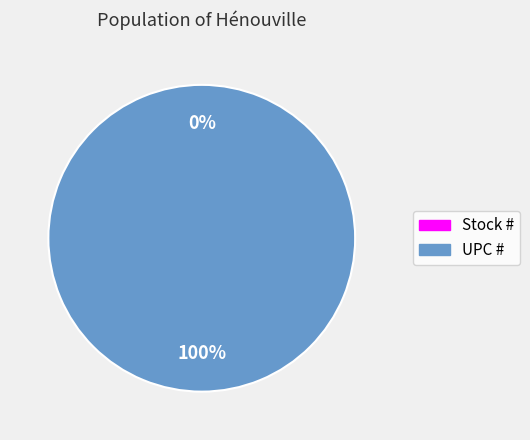

Which category accounts for the majority?

UPC #